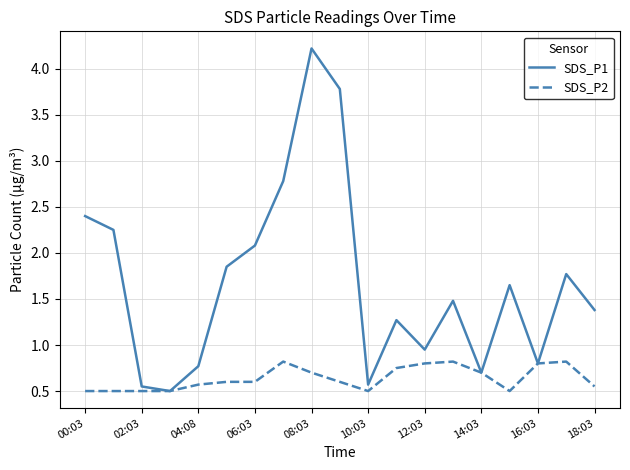

How many lines are shown in the chart?

2